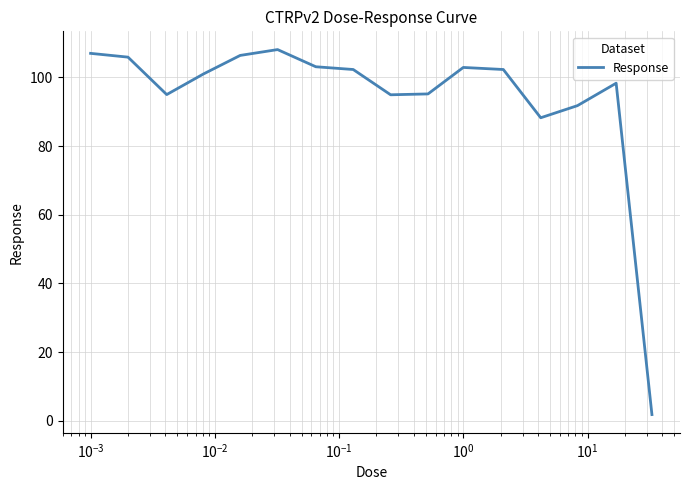

What is the difference between the maximum and minimum values?

106.3